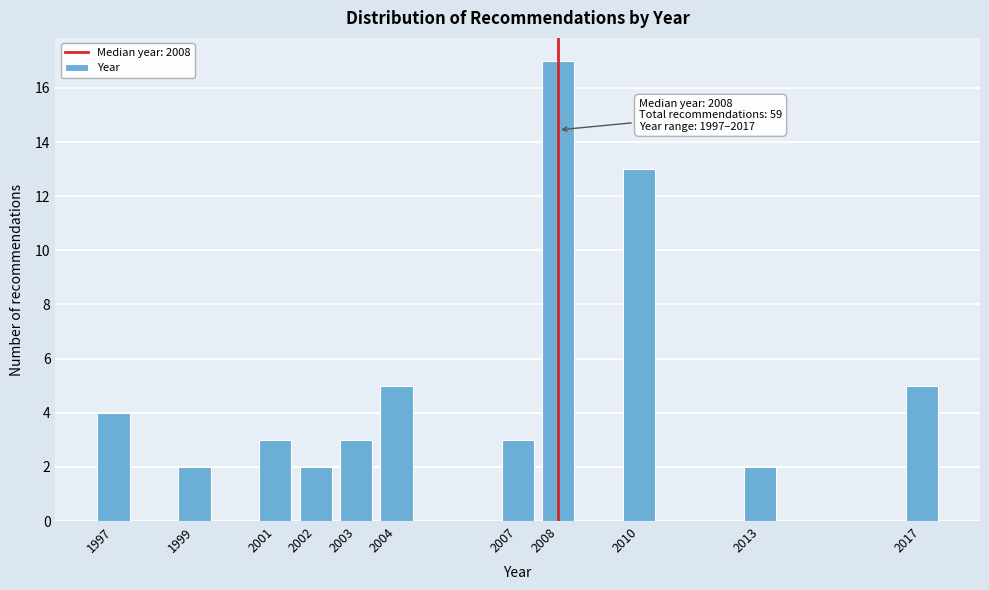

Reading right to left, list all the values displayed in this chart.

5	2	13	17	3	5	3	2	3	2	4